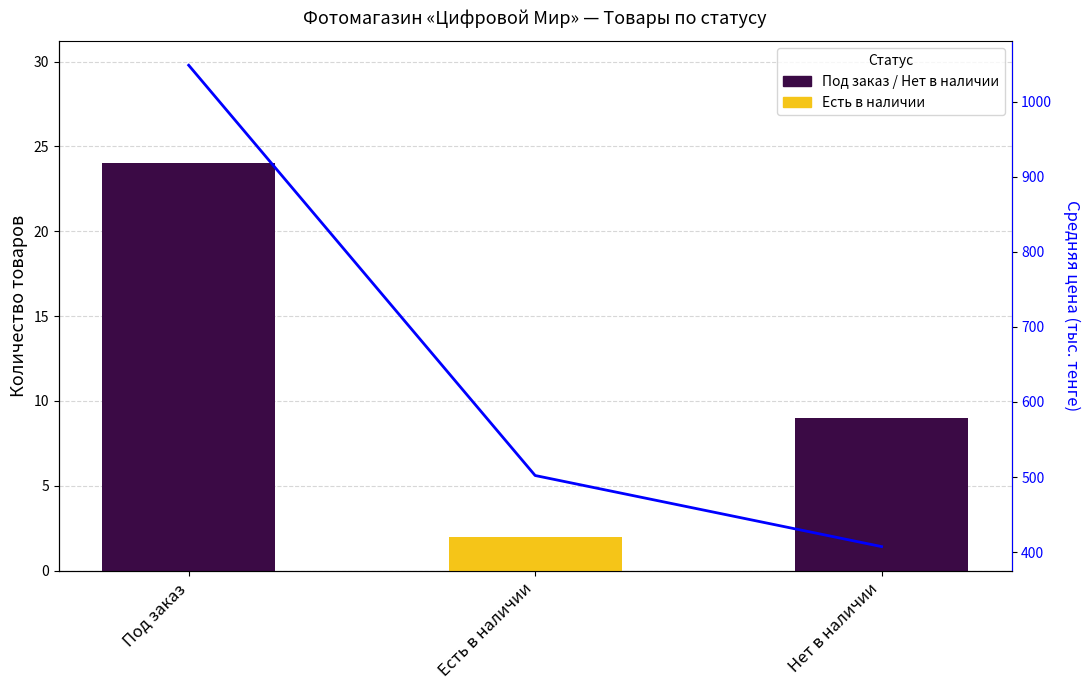

Does the chart contain stacked bars?

No